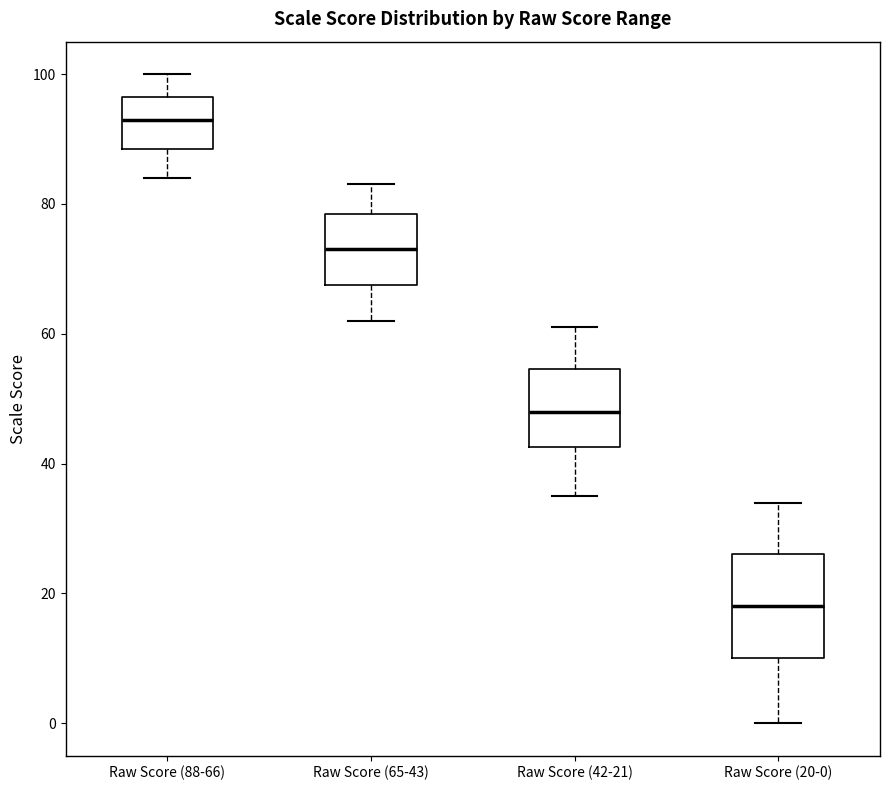

Comparing the boxes themselves (not the whiskers), which one is the tallest?

Raw Score (20-0)